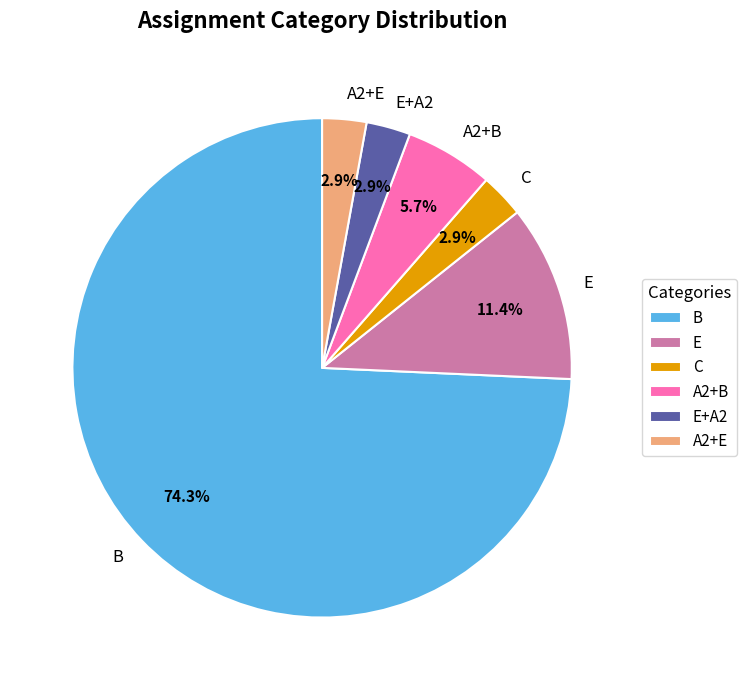

Which slice is the largest?

B